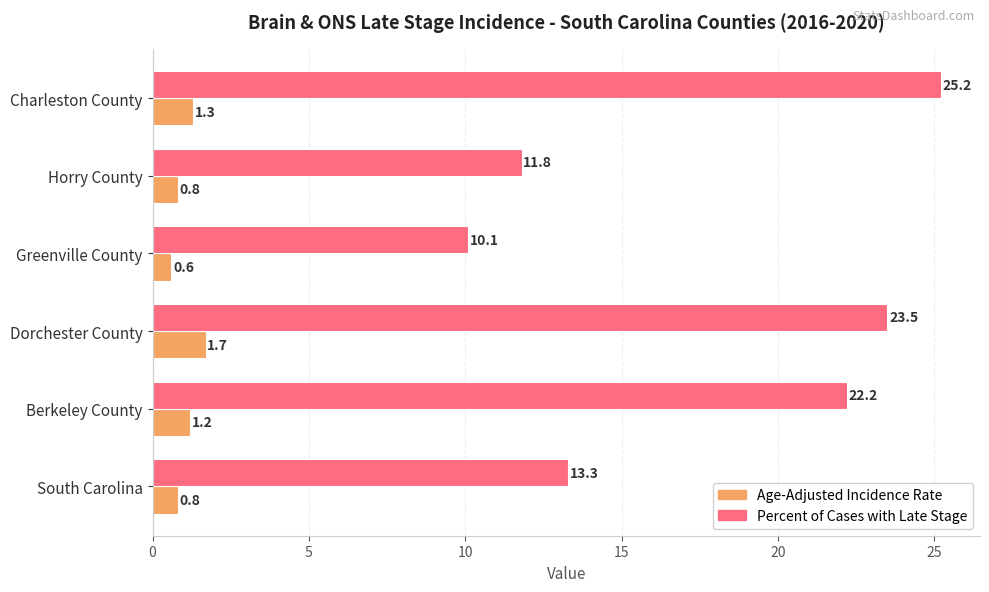

How many Age-Adjusted Incidence Rate values are between 0 and 1?

3